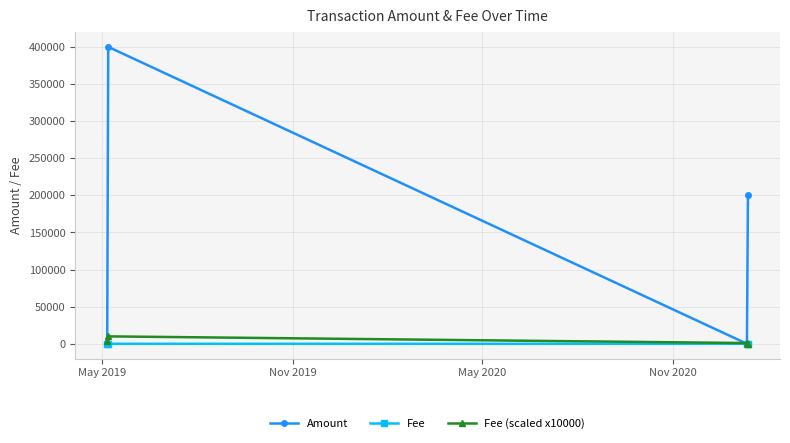

Which series has the largest total across all categories?

Amount